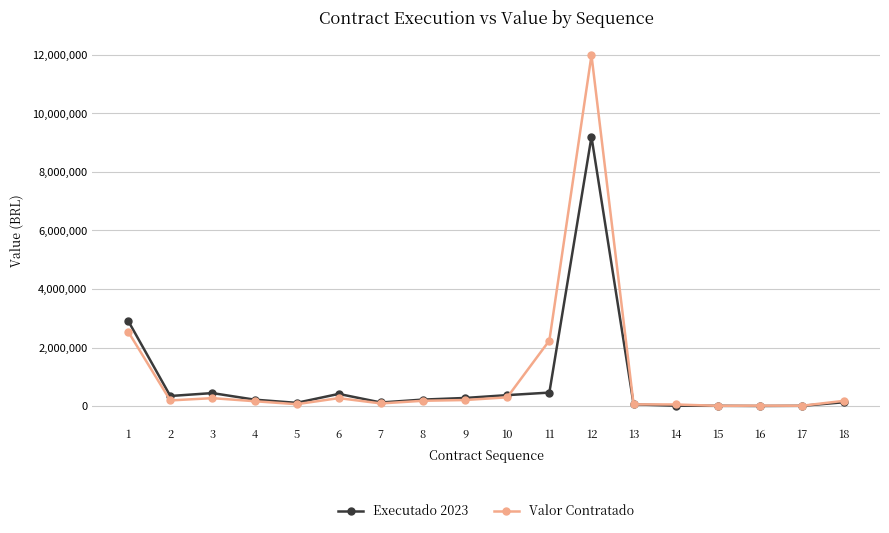

What is the greatest value displayed?

11983404.1